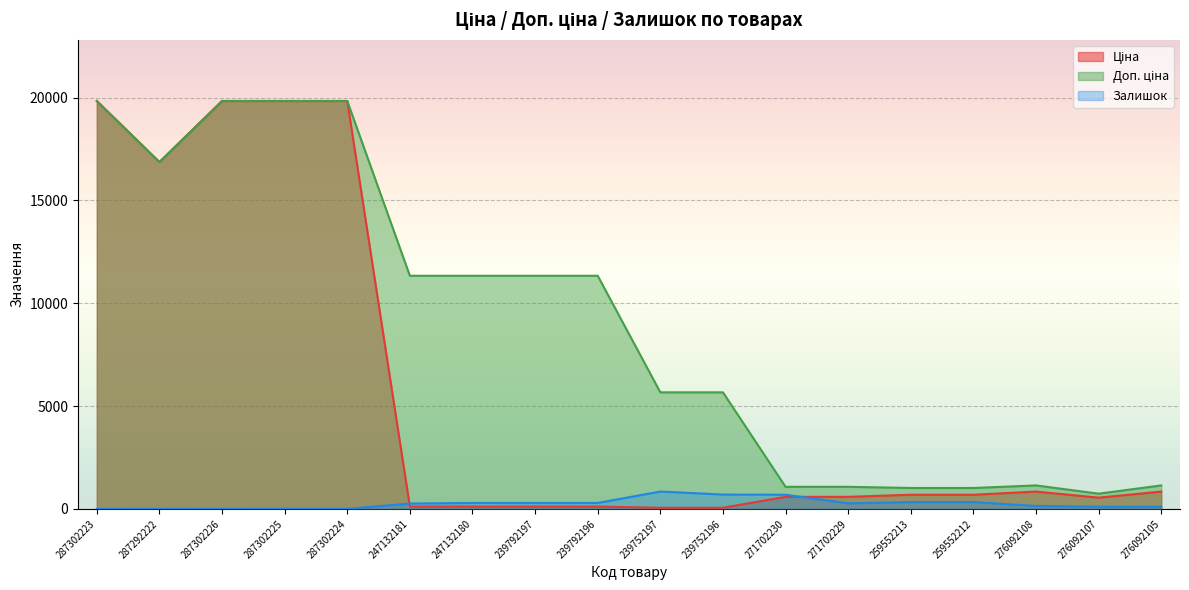

How many distinct data groups are displayed?

3